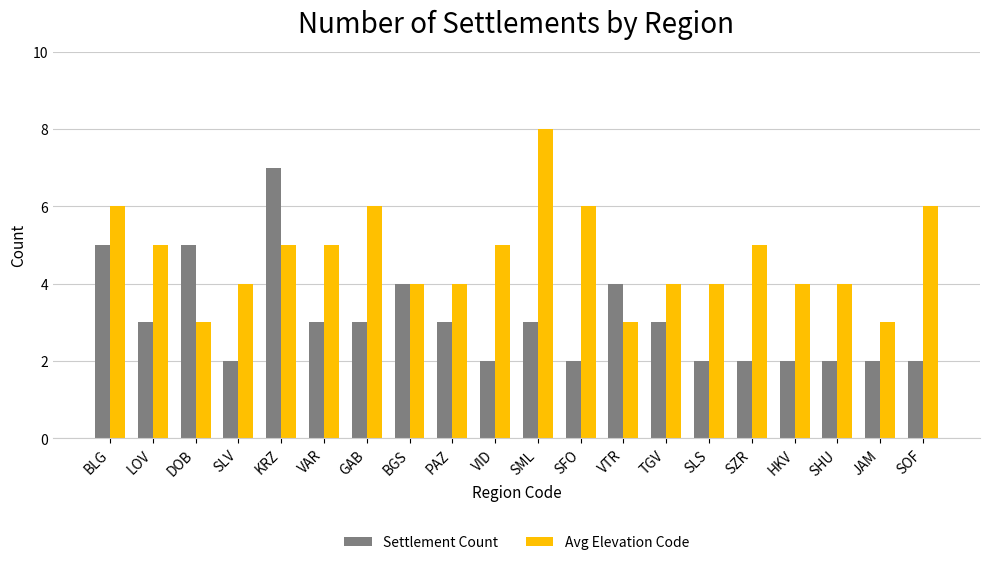

Which series has the largest total across all categories?

Avg Elevation Code